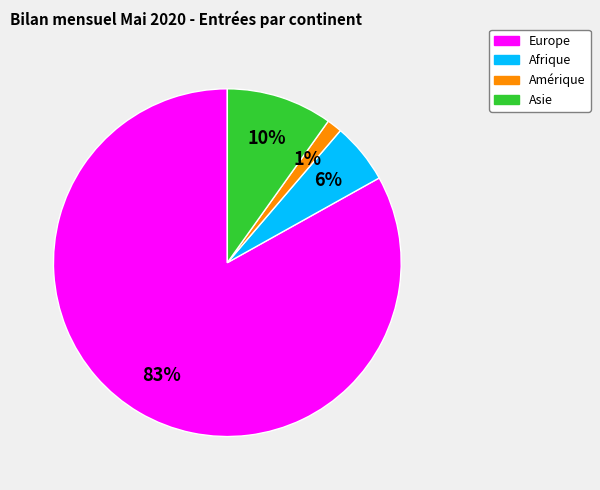

To the nearest percent, what is the average slice percentage?

25%